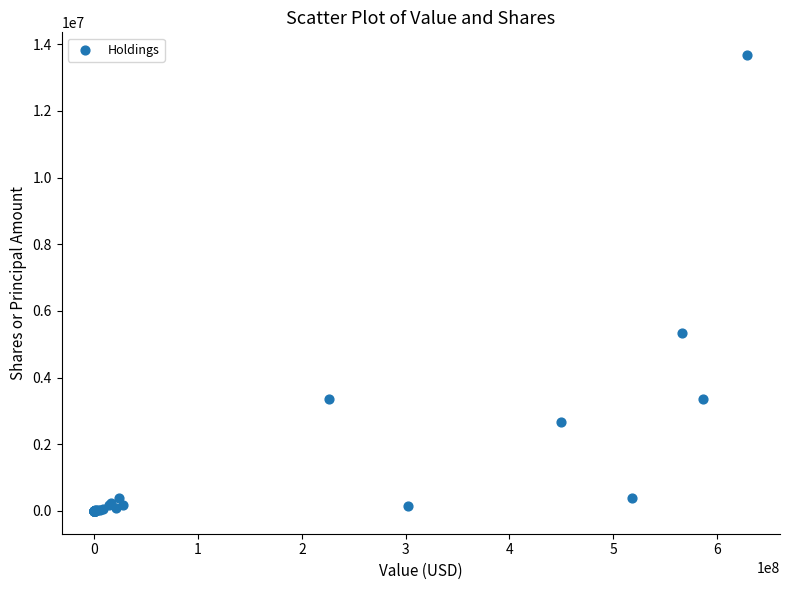

What Y value in the scatter plot is closest to 6837217?

5335828